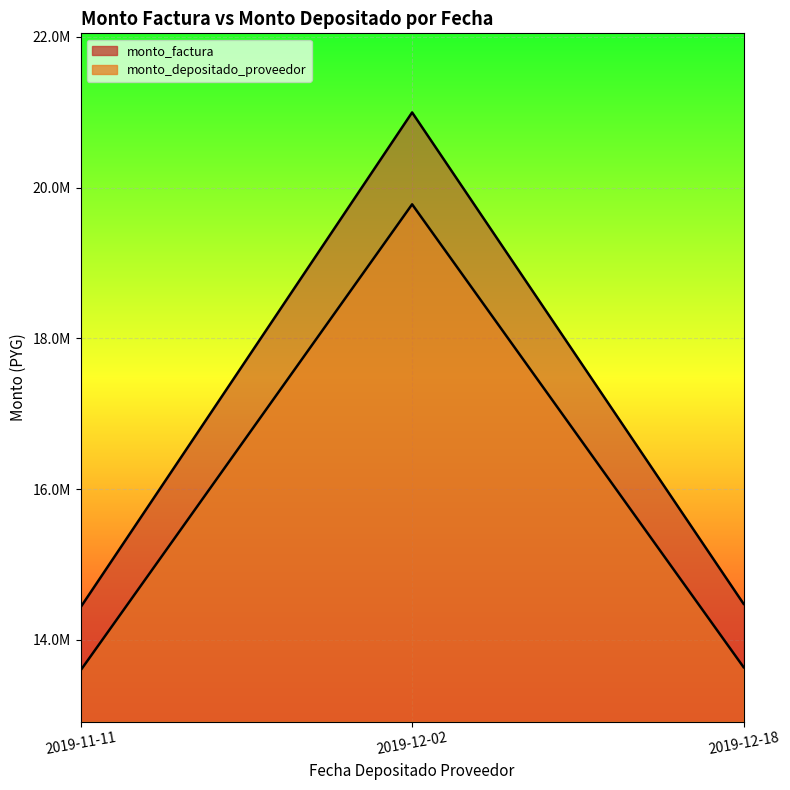

What is the average value of the monto_depositado_proveedor series?

15669274